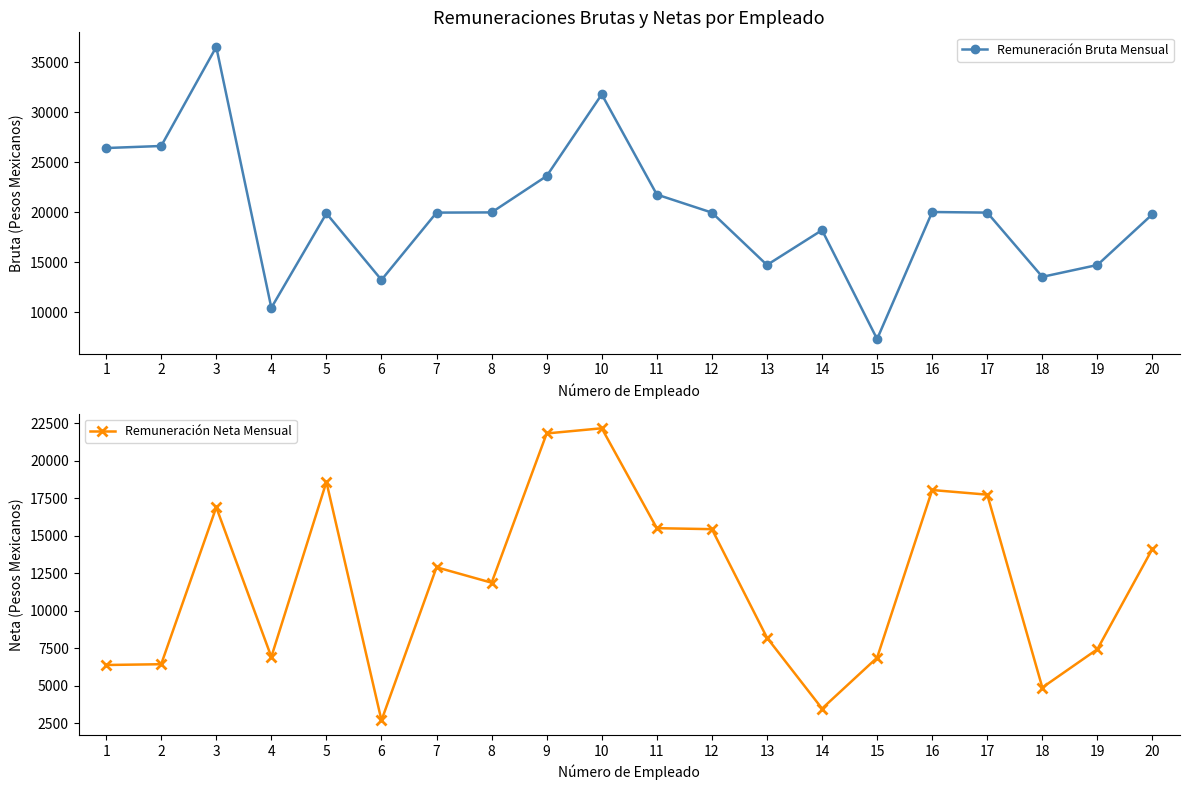

True or false: Remuneración Bruta Mensual and Remuneración Neta Mensual intersect in this chart.

False